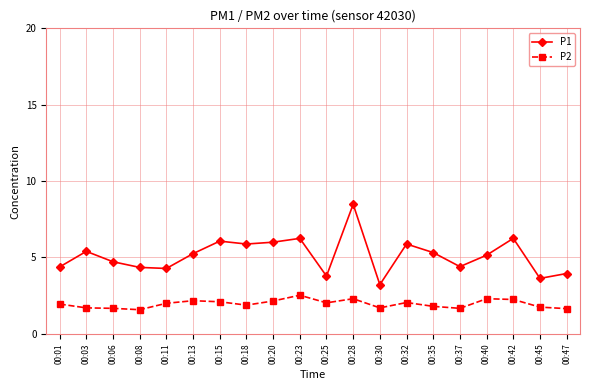

Which series has the widest spread of values?

P1